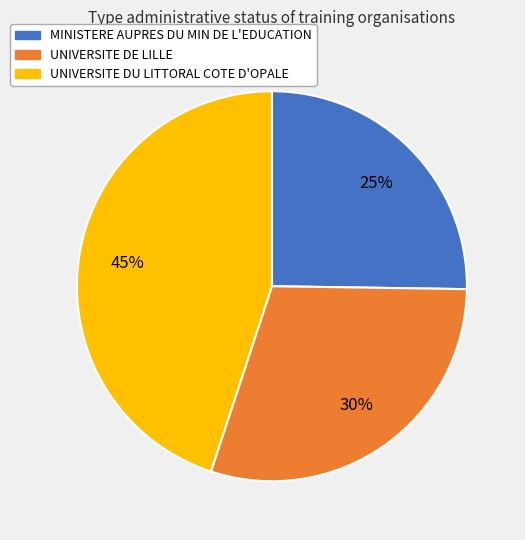

How many slices are in this pie chart?

3